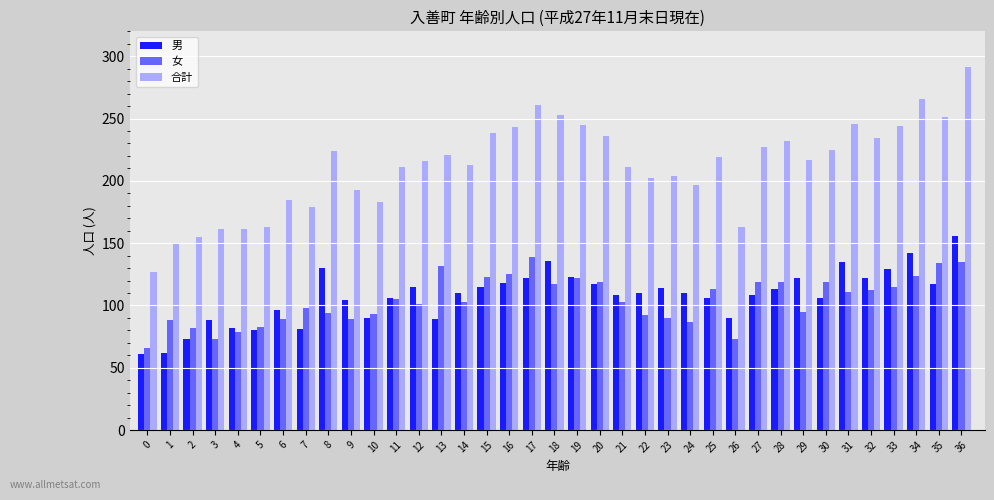

Between 10 and 23, which series saw the biggest shift?

男